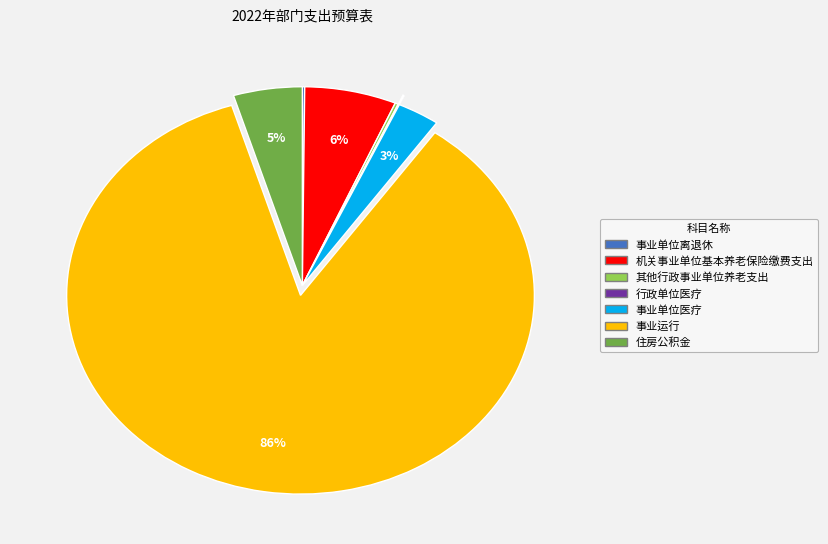

Which has a higher value, 事业运行 or 住房公积金?

事业运行